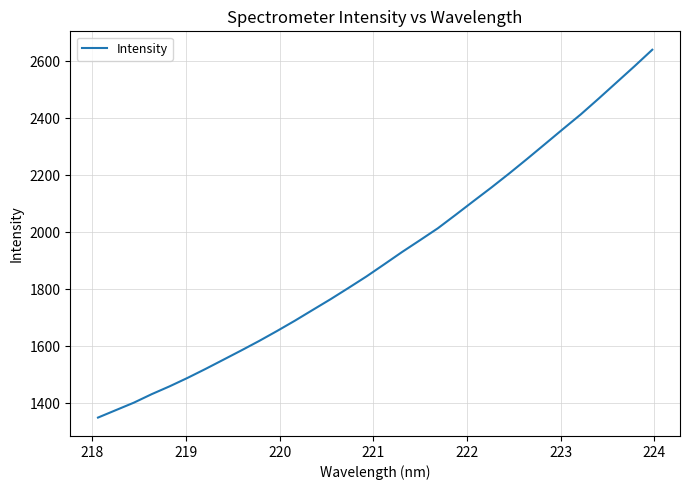

What is the greatest value displayed?

2641.3